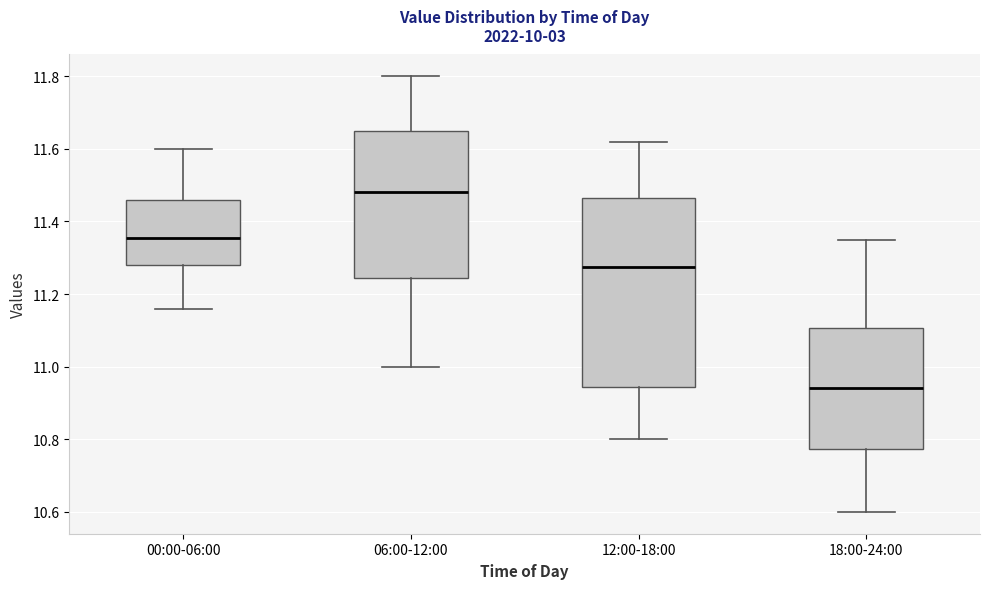

Reading left to right, read every box against the y-axis: the position of its median line, the range the box covers, and the ends of its whiskers. The values are not printed on the chart, so give them approximately, as read against the axis.

00:00-06:00: median 11.36, box 11.28 to 11.46, whiskers 11.16 to 11.60
06:00-12:00: median 11.48, box 11.24 to 11.66, whiskers 11.00 to 11.80
12:00-18:00: median 11.28, box 10.94 to 11.46, whiskers 10.80 to 11.62
18:00-24:00: median 10.94, box 10.78 to 11.10, whiskers 10.60 to 11.36